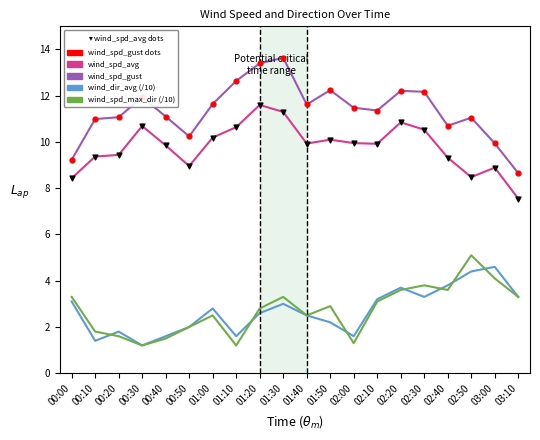

What is the difference between the highest and lowest values at 02:20?

8.6